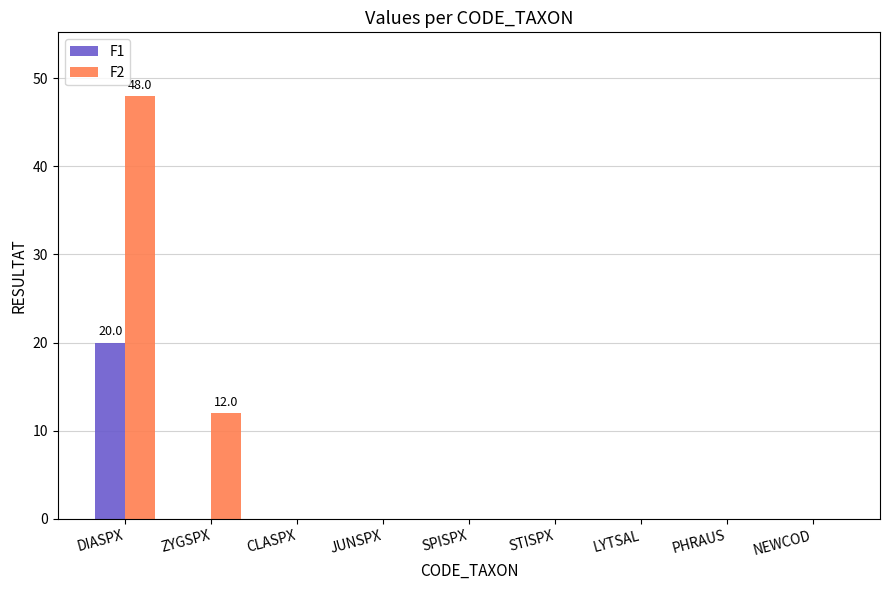

Is it true that F2 equals 0.0 at NEWCOD?

True